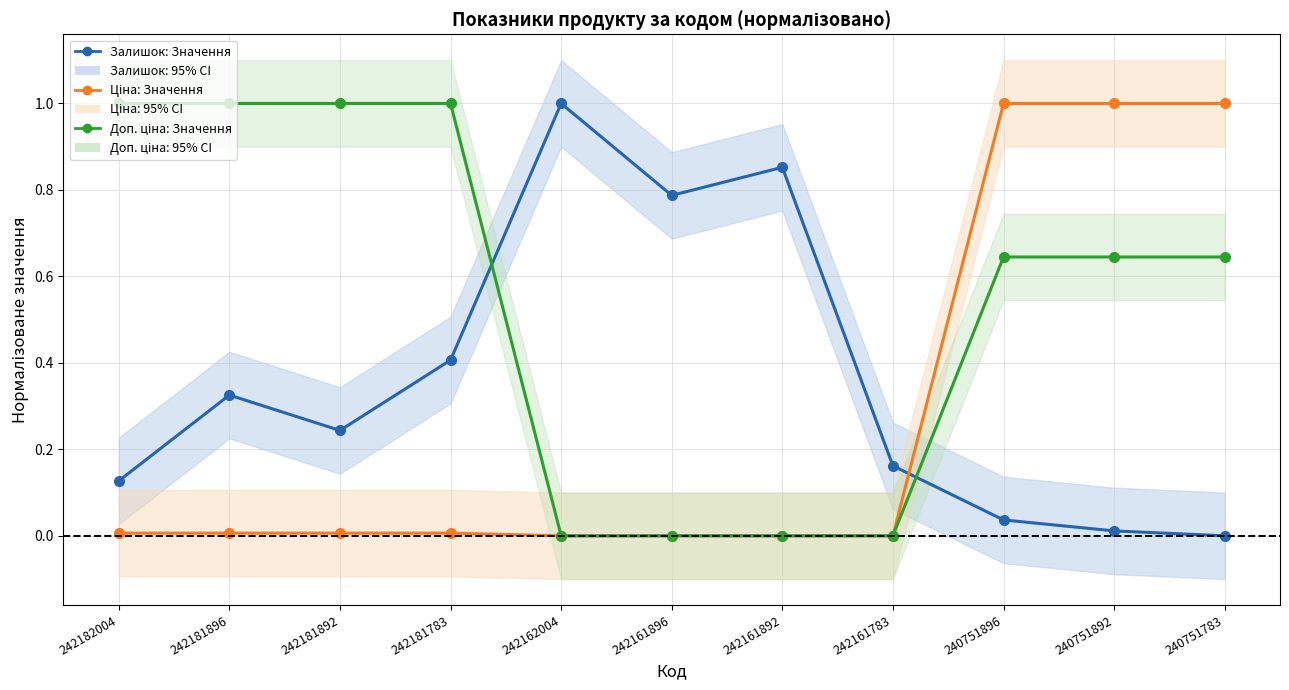

How many categories are shown in the chart?

11